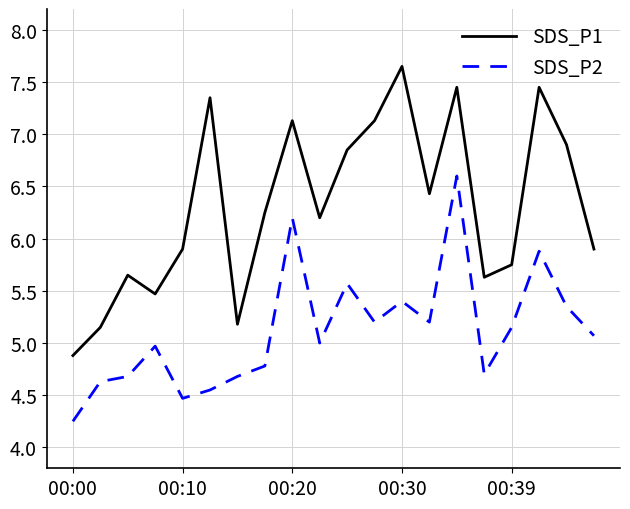

What is the highest value of the SDS_P2 series?

6.6